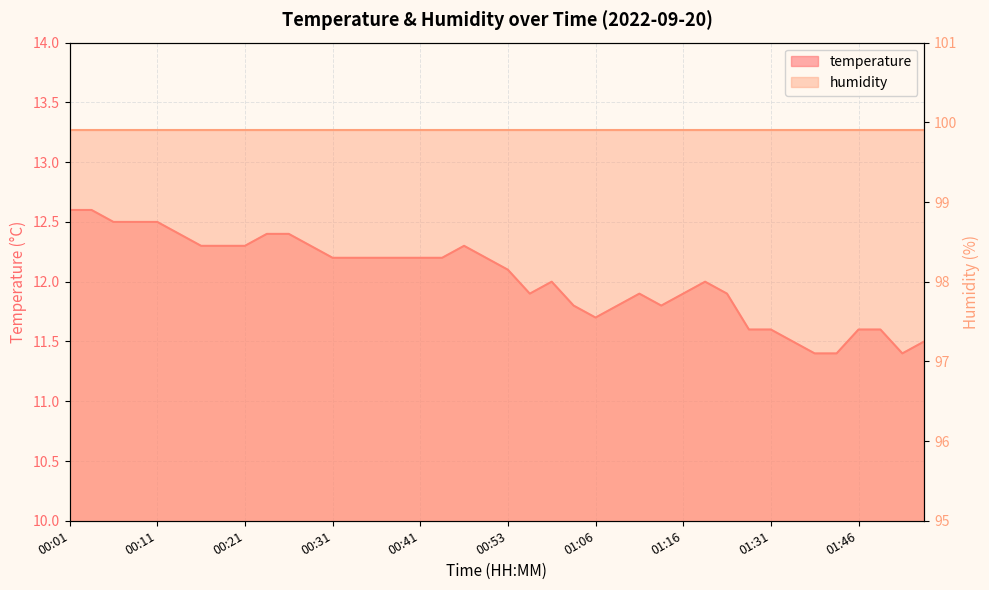

Reading left to right, list all the values displayed in this chart.

00:01=12.6	00:04=12.6	00:06=12.5	00:09=12.5	00:11=12.5	00:14=12.4	00:16=12.3	00:18=12.3	00:21=12.3	00:23=12.4	00:26=12.4	00:28=12.3	00:31=12.2	00:33=12.2	00:36=12.2	00:38=12.2	00:41=12.2	00:43=12.2	00:48=12.3	00:51=12.2	00:53=12.1	00:56=11.9	01:01=12.0	01:04=11.8	01:06=11.7	01:08=11.8	01:11=11.9	01:13=11.8	01:16=11.9	01:18=12.0	01:21=11.9	01:28=11.6	01:31=11.6	01:33=11.5	01:36=11.4	01:41=11.4	01:46=11.6	01:51=11.6	01:54=11.4	02:00=11.5